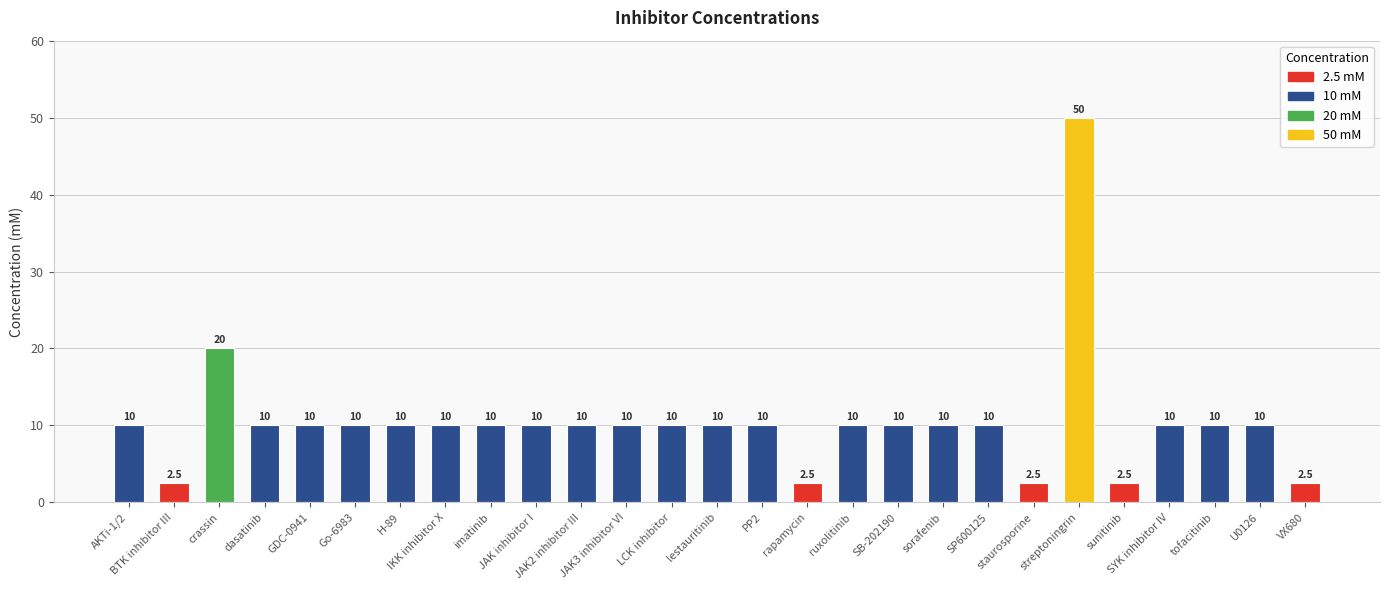

What is the value of the 18th bar from the left?

10.0